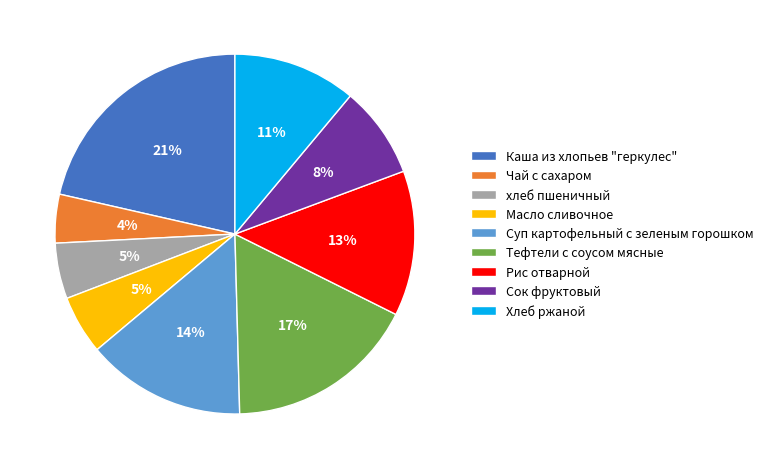

Is there any slice that represents more than half of the pie?

No